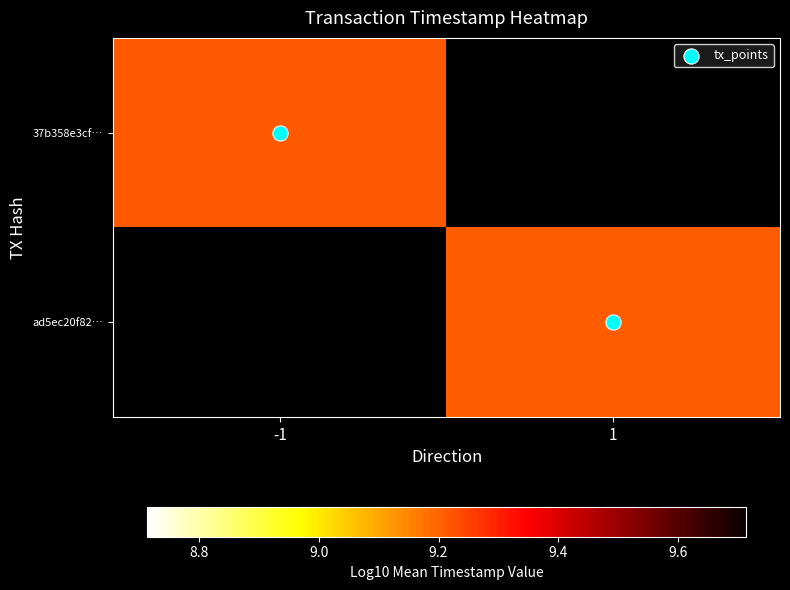

How many data points in tx_points are less than 1?

1